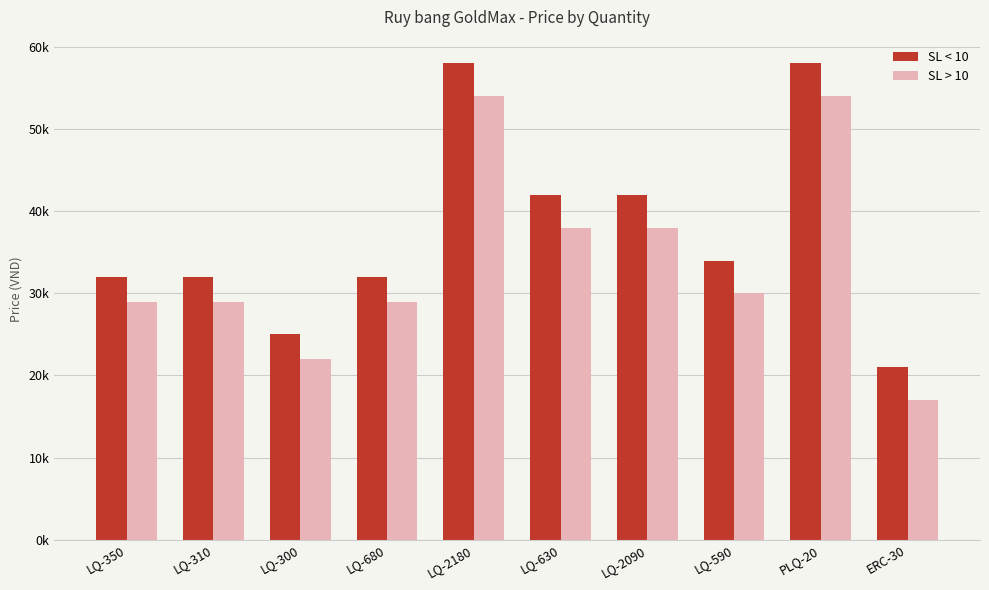

What is the difference between the maximum and second lowest values in the SL < 10 series?

33000